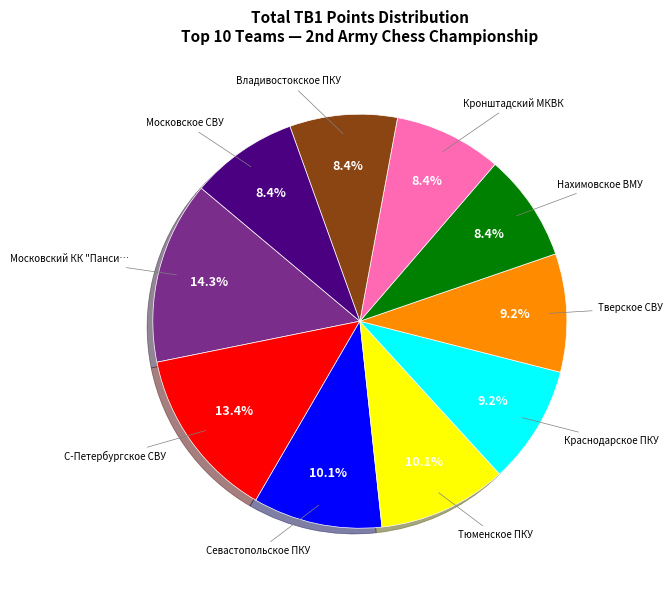

Is there a majority slice in this chart?

No